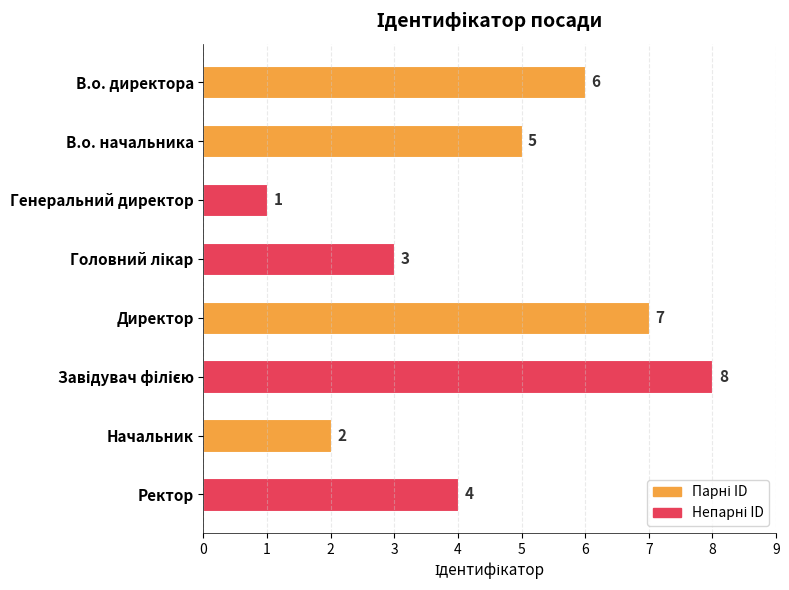

How many series are shown in this chart?

1